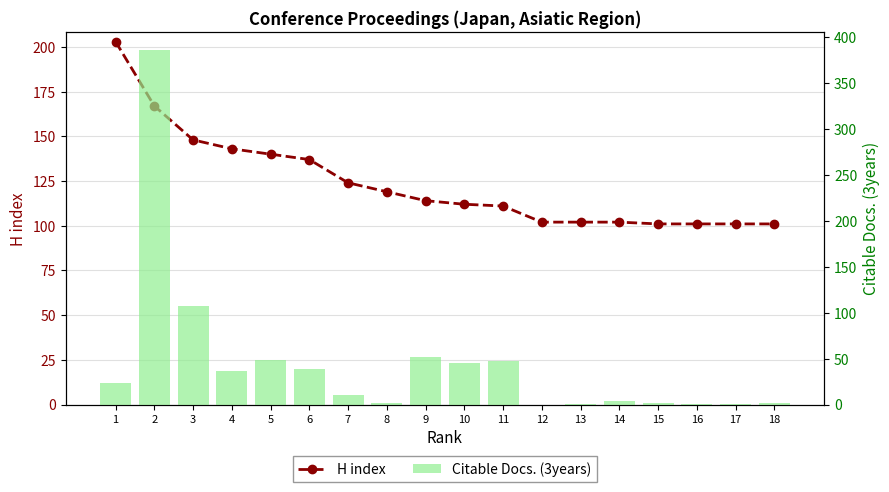

How many data points in Citable Docs. (3years) are above 23?

8